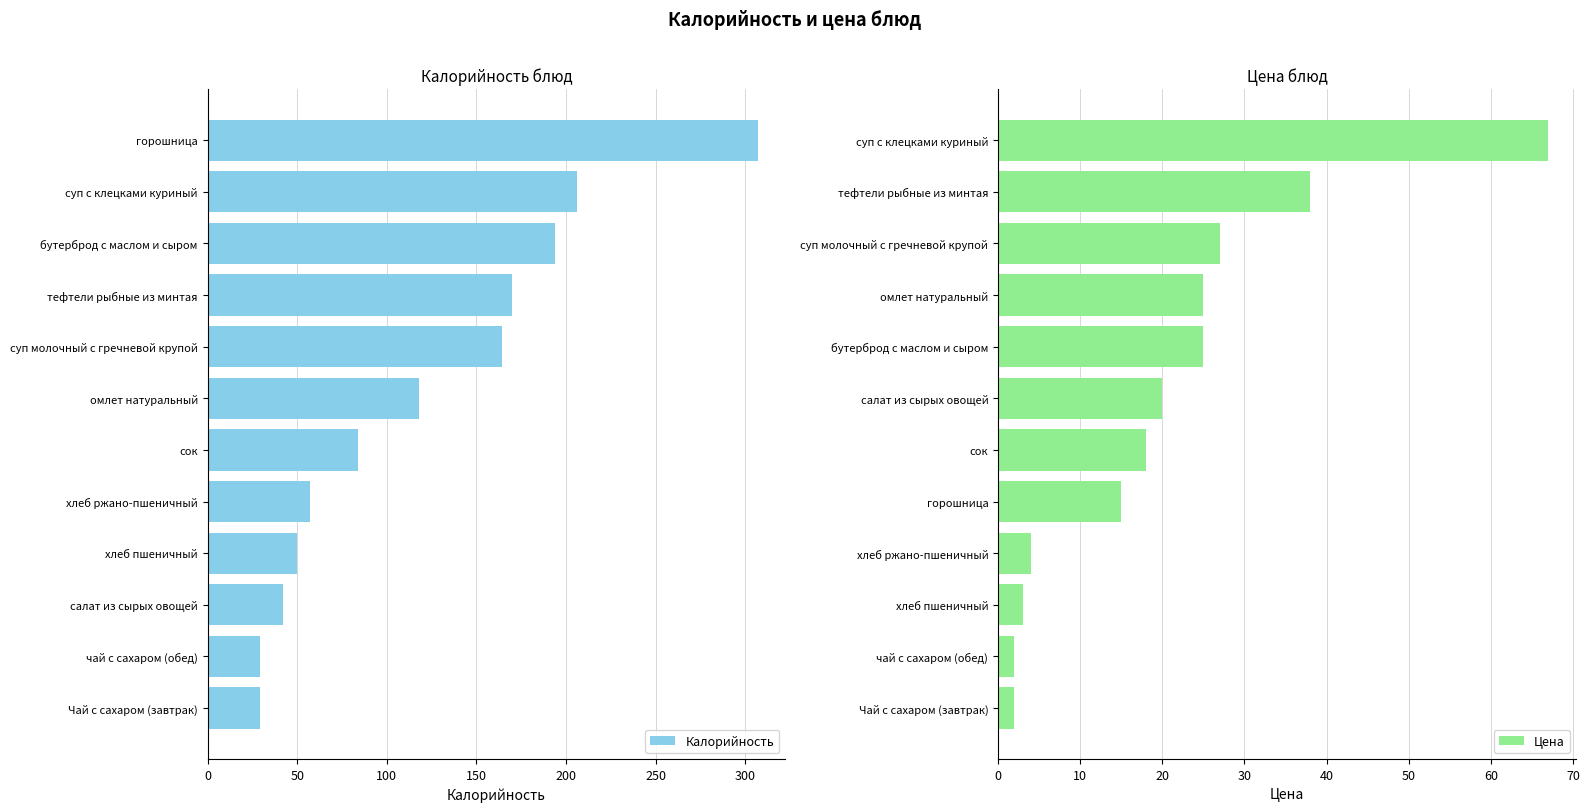

What is the lowest value of the Цена series?

2